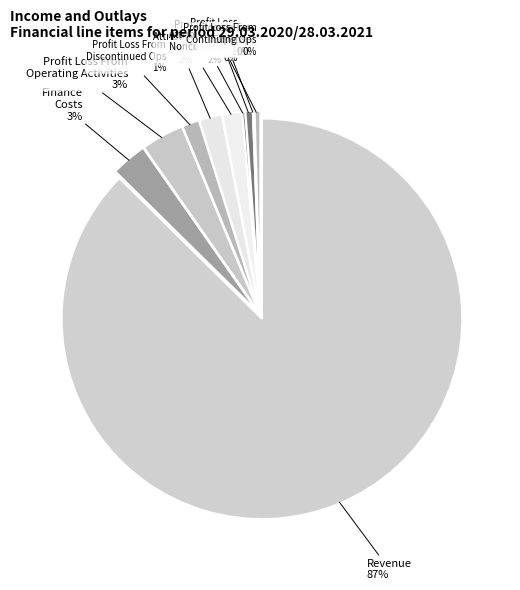

What percentage is NOT represented by Revenue?

12.6%